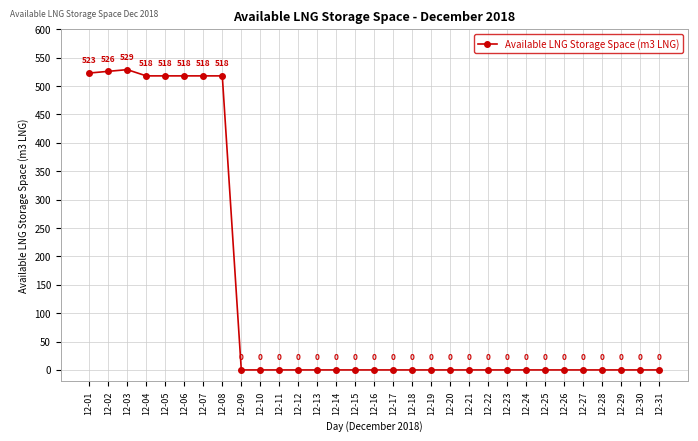

What is the average value?

134